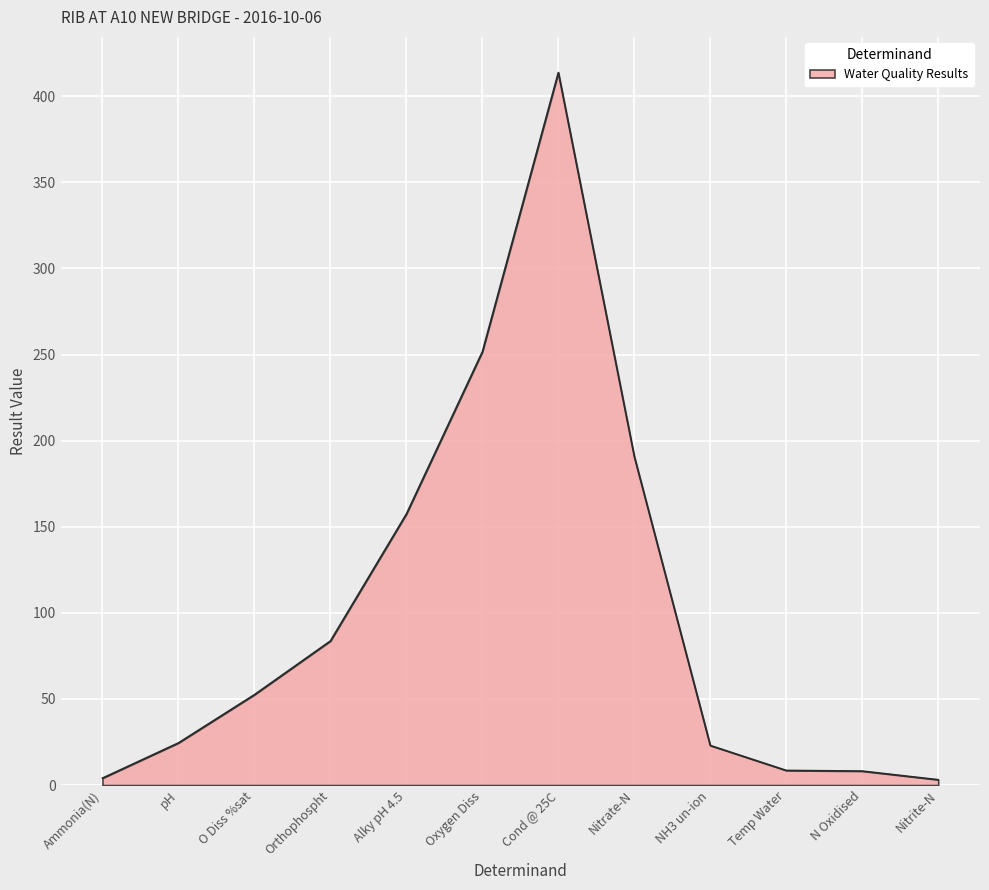

Which label corresponds to the largest value in the chart?

Cond @ 25C